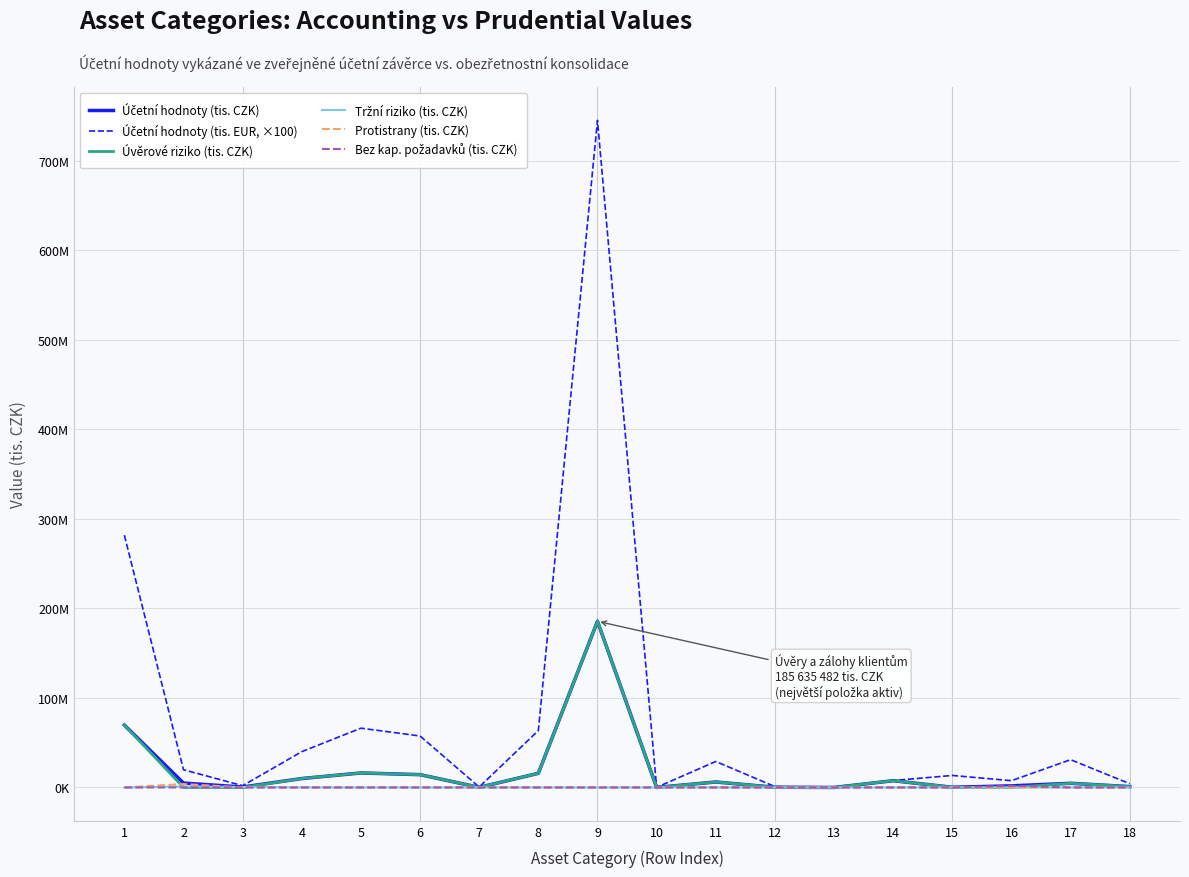

List the series in order of their peak value, lowest first.

Tržní riziko (tis. CZK), Bez kap. požadavků (tis. CZK), Protistrany (tis. CZK), Účetní hodnoty (tis. CZK), Úvěrové riziko (tis. CZK), Účetní hodnoty (tis. EUR, ×100)